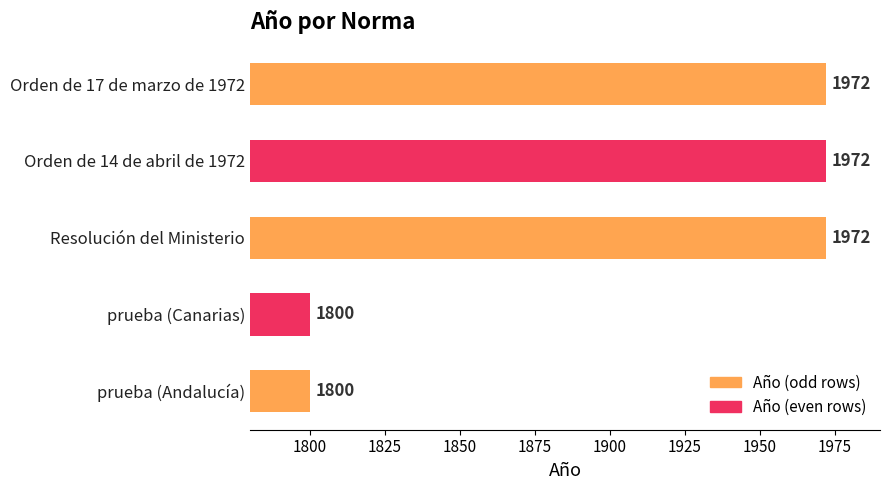

What is the greatest value displayed?

1972